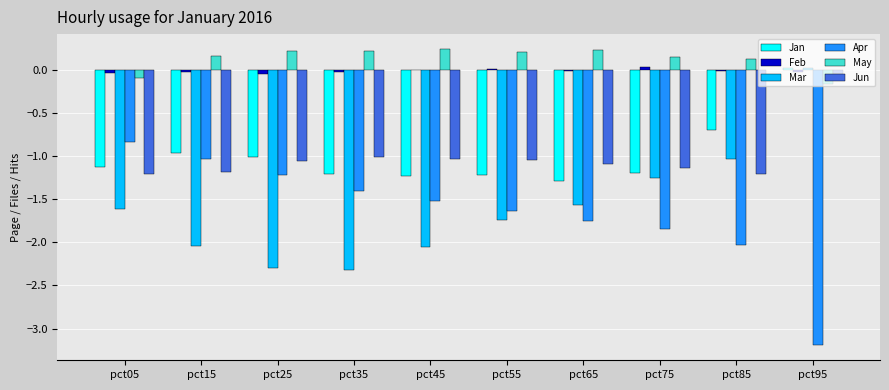

Which series changed the most between pct15 and pct45?

Apr